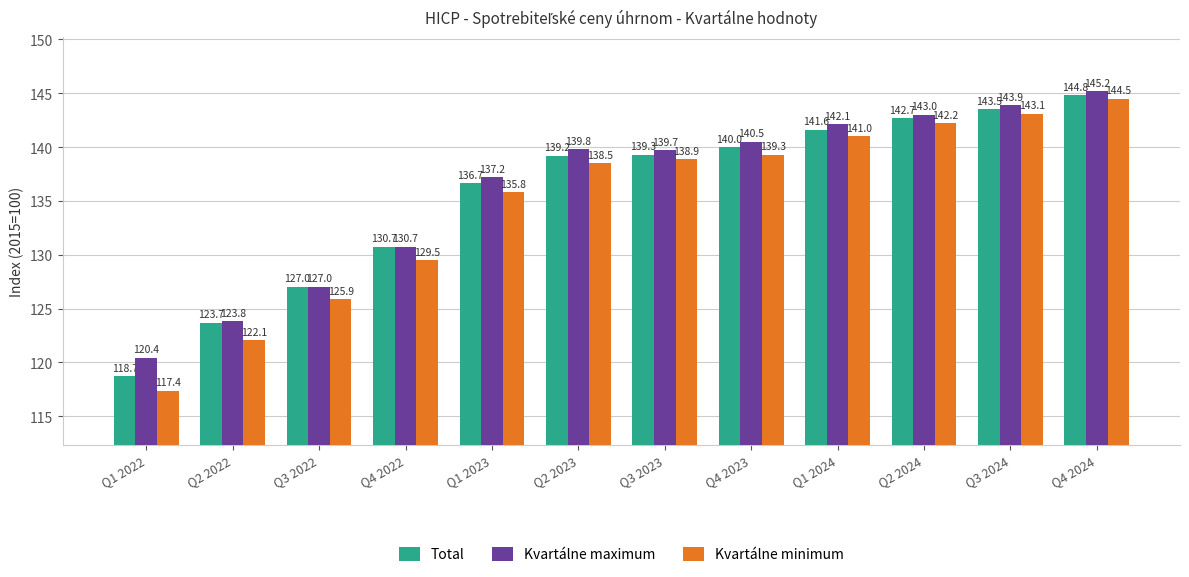

Is the value of Kvartálne maximum at Q3 2022 greater than the value of Total at Q2 2024?

No